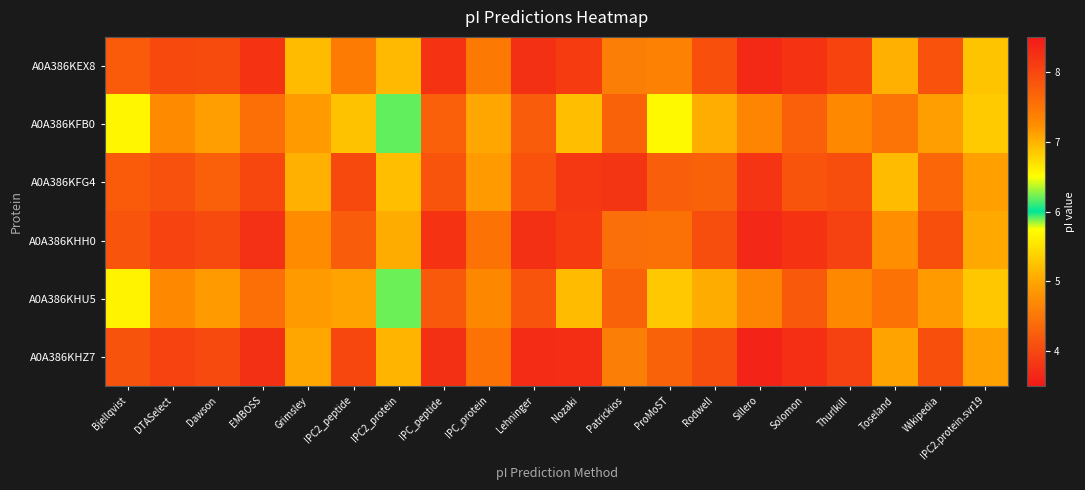

Reading left to right, list all the values displayed in this chart.

A0A386KEX8: Bjellqvist=7.8	DTASelect=8.0	Dawson=8.0	EMBOSS=8.2	Grimsley=6.9	IPC2_peptide=7.4	IPC2_protein=7.0	IPC_peptide=8.2	IPC_protein=7.5	Lehninger=8.2	Nozaki=8.1	Patrickios=4.6	ProMoST=7.4	Rodwell=7.9	Sillero=8.3	Solomon=8.2	Thurlkill=8.0	Toseland=7.0	Wikipedia=7.9	IPC2.protein.svr19=6.9
A0A386KFB0: Bjellqvist=6.5	DTASelect=7.3	Dawson=7.1	EMBOSS=7.6	Grimsley=7.2	IPC2_peptide=6.9	IPC2_protein=6.2	IPC_peptide=7.7	IPC_protein=7.1	Lehninger=7.8	Nozaki=6.9	Patrickios=7.7	ProMoST=6.5	Rodwell=7.0	Sillero=7.3	Solomon=7.7	Thurlkill=7.3	Toseland=7.5	Wikipedia=7.1	IPC2.protein.svr19=6.8
A0A386KFG4: Bjellqvist=7.8	DTASelect=7.9	Dawson=7.7	EMBOSS=8.0	Grimsley=7.0	IPC2_peptide=8.0	IPC2_protein=6.9	IPC_peptide=7.8	IPC_protein=7.2	Lehninger=7.9	Nozaki=8.2	Patrickios=3.8	ProMoST=7.7	Rodwell=7.7	Sillero=8.2	Solomon=7.8	Thurlkill=7.9	Toseland=6.9	Wikipedia=7.7	IPC2.protein.svr19=7.1
A0A386KHH0: Bjellqvist=7.8	DTASelect=8.0	Dawson=8.0	EMBOSS=8.2	Grimsley=7.2	IPC2_peptide=7.8	IPC2_protein=7.0	IPC_peptide=8.2	IPC_protein=7.5	Lehninger=8.2	Nozaki=8.1	Patrickios=4.4	ProMoST=7.5	Rodwell=7.9	Sillero=8.3	Solomon=8.2	Thurlkill=8.1	Toseland=7.2	Wikipedia=7.9	IPC2.protein.svr19=7.1
A0A386KHU5: Bjellqvist=6.6	DTASelect=7.3	Dawson=7.1	EMBOSS=7.6	Grimsley=7.2	IPC2_peptide=7.1	IPC2_protein=6.2	IPC_peptide=7.8	IPC_protein=7.3	Lehninger=7.8	Nozaki=6.9	Patrickios=7.7	ProMoST=6.9	Rodwell=7.0	Sillero=7.3	Solomon=7.8	Thurlkill=7.3	Toseland=7.5	Wikipedia=7.1	IPC2.protein.svr19=6.9
A0A386KHZ7: Bjellqvist=7.9	DTASelect=8.0	Dawson=8.0	EMBOSS=8.2	Grimsley=7.1	IPC2_peptide=8.0	IPC2_protein=7.0	IPC_peptide=8.2	IPC_protein=7.5	Lehninger=8.3	Nozaki=8.3	Patrickios=4.6	ProMoST=7.7	Rodwell=7.9	Sillero=8.4	Solomon=8.3	Thurlkill=8.1	Toseland=7.1	Wikipedia=7.9	IPC2.protein.svr19=7.1